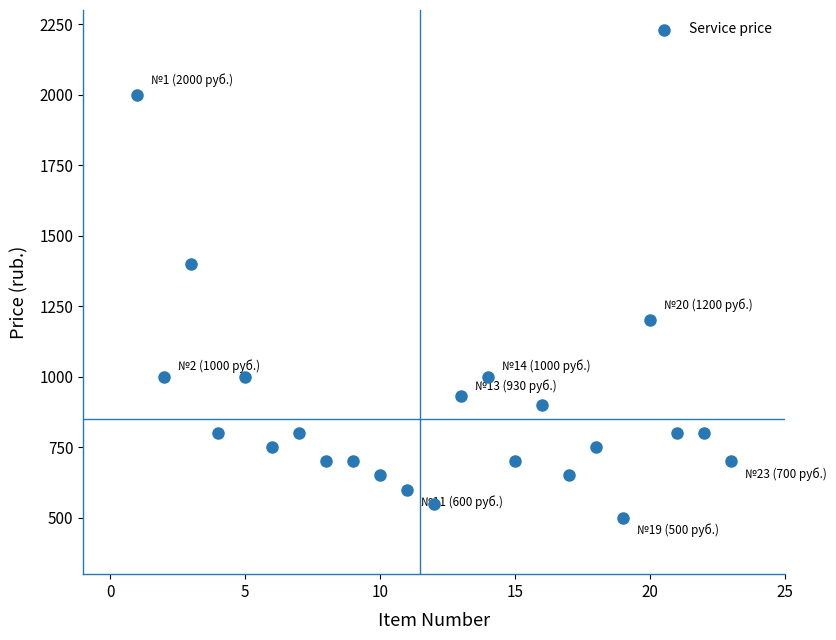

What is the range of Y values (max minus min)?

1500